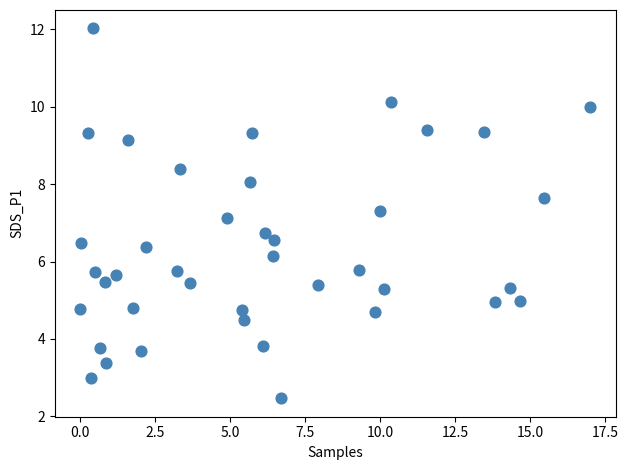

What is the range of X values (max minus min)?

17.0